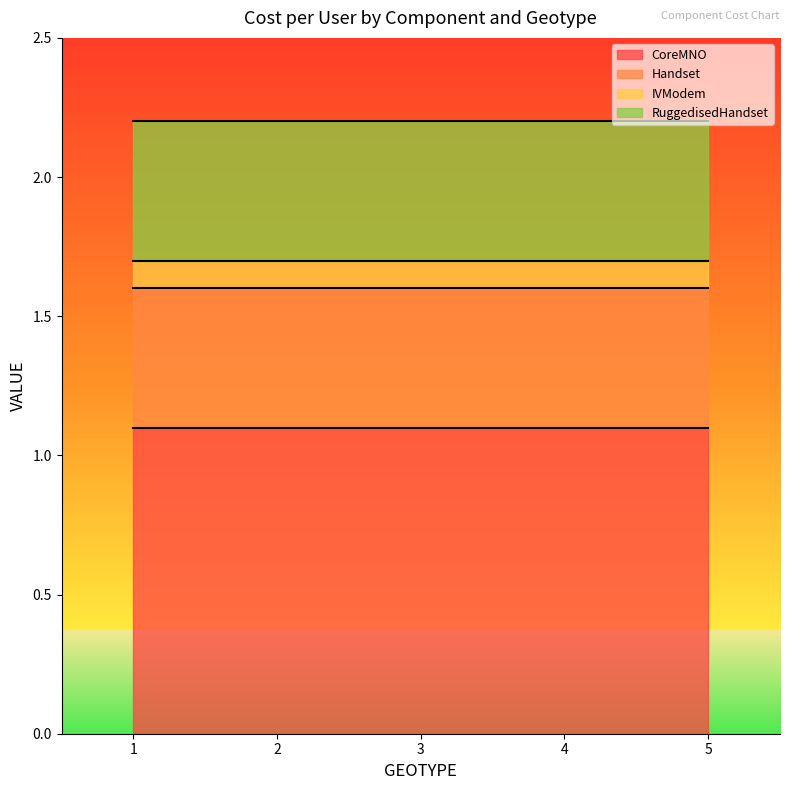

At which category is the sum across all series the highest?

1